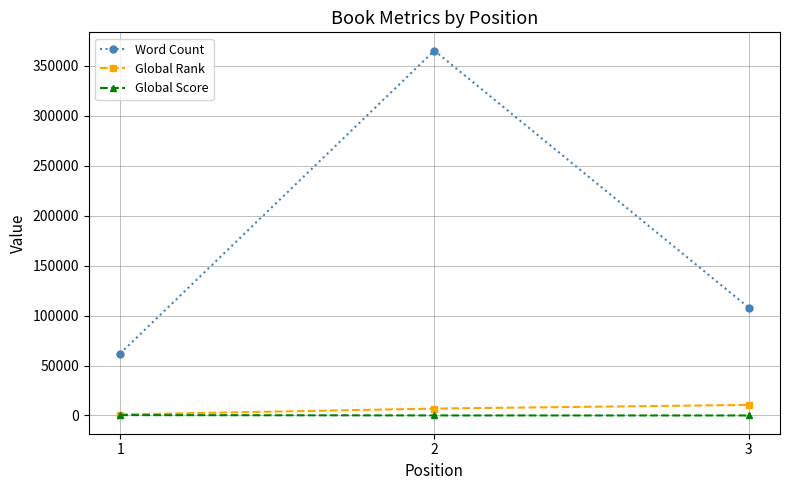

What is the minimum value for Global Rank?

985